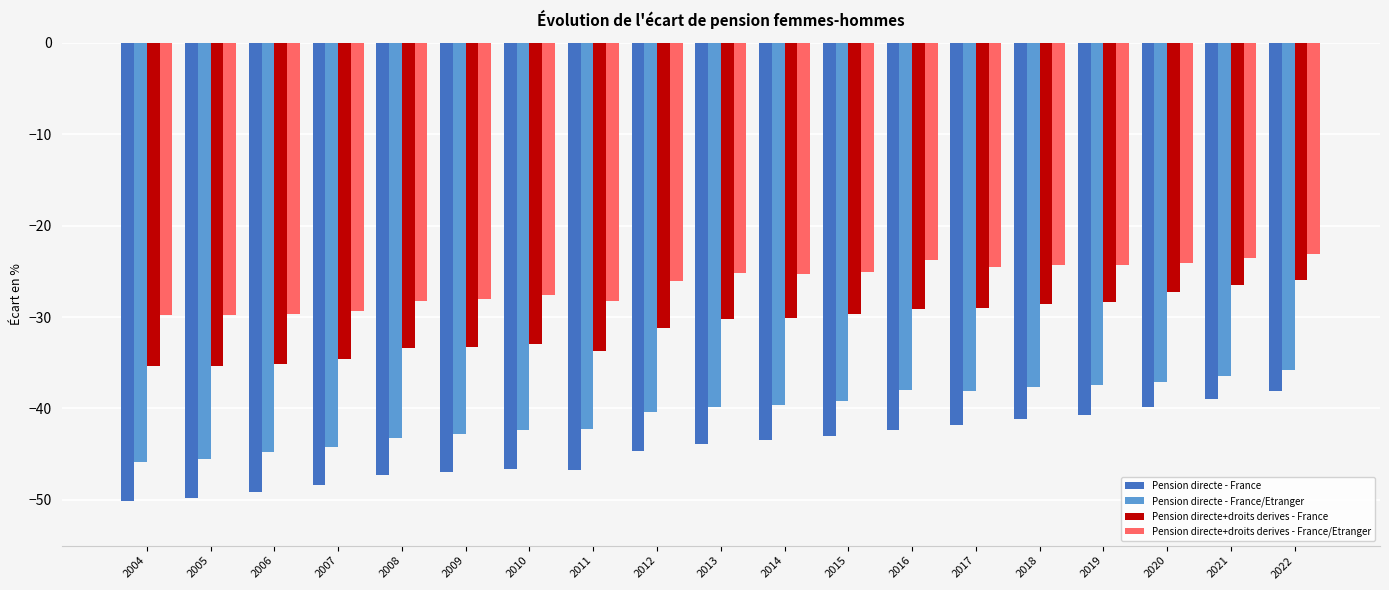

What is the sum of all Pension directe - France values?

-843.0